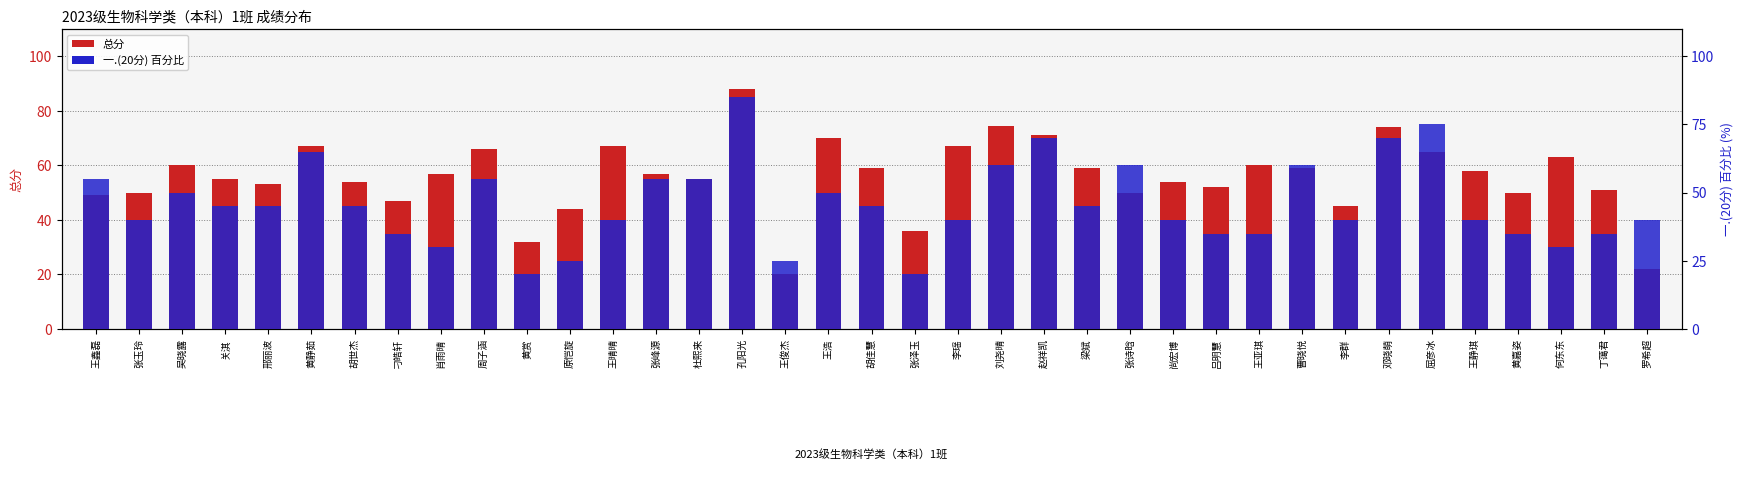

The value of 总分 at 王俊杰 is 20.0. True or false?

True